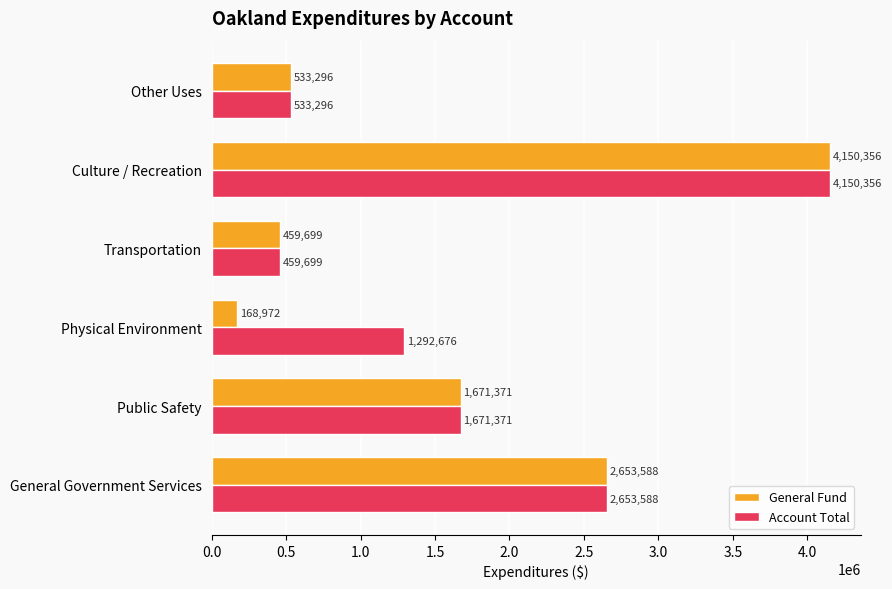

What is the spread (max minus min) of values at Physical Environment?

1123704